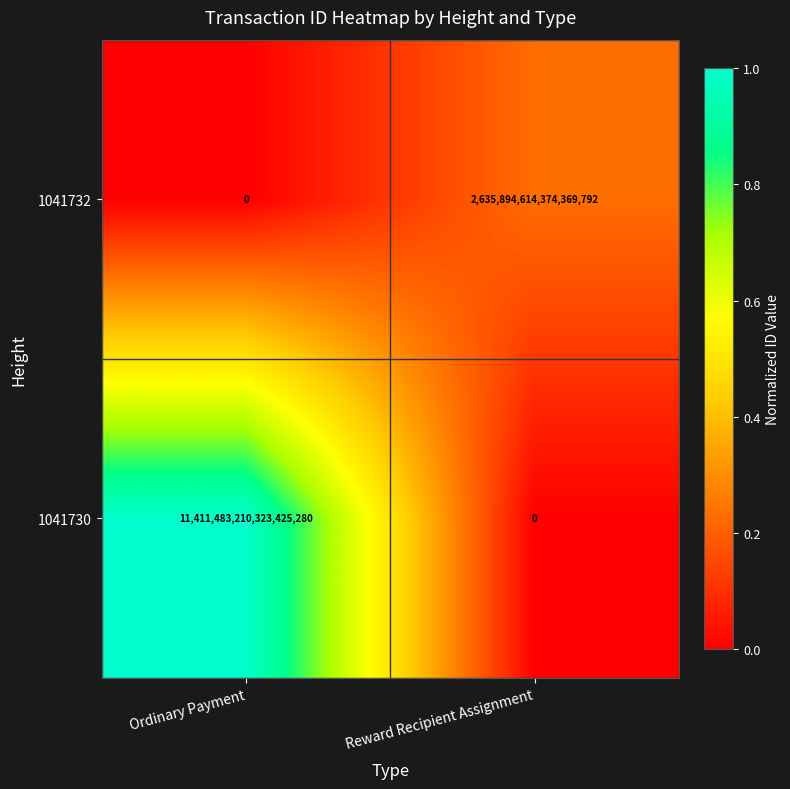

At how many categories does at least one series exceed 0?

2